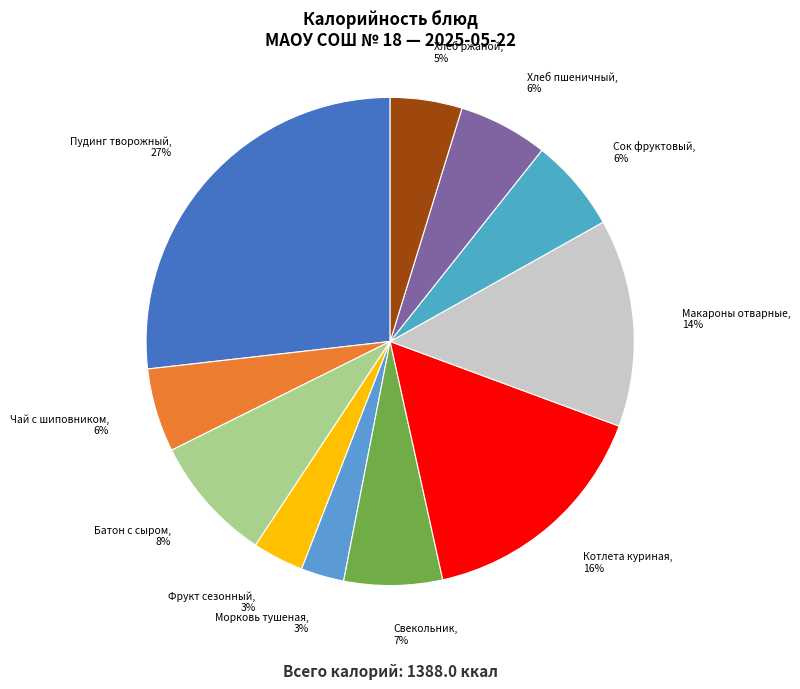

What percentage is the Фрукт сезонный slice, to the nearest percent?

3%